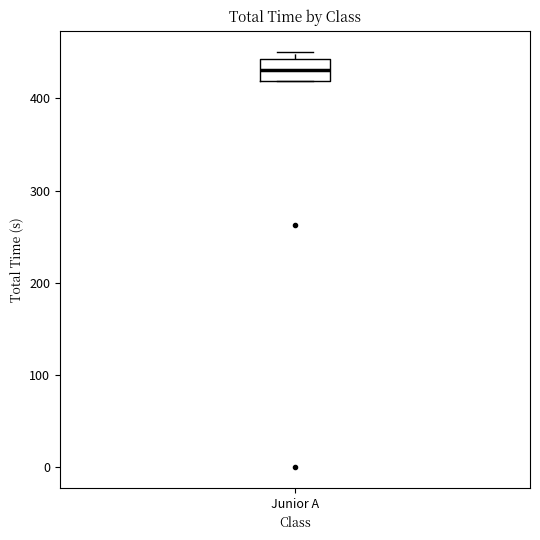

Transcribe this box plot: give where the median line is, the range the box spans, and where the two whiskers end, as read against the y-axis. The values are not printed on the chart, so give them approximately, as read against the axis.

median 430, box 420 to 440, whiskers 420 to 450